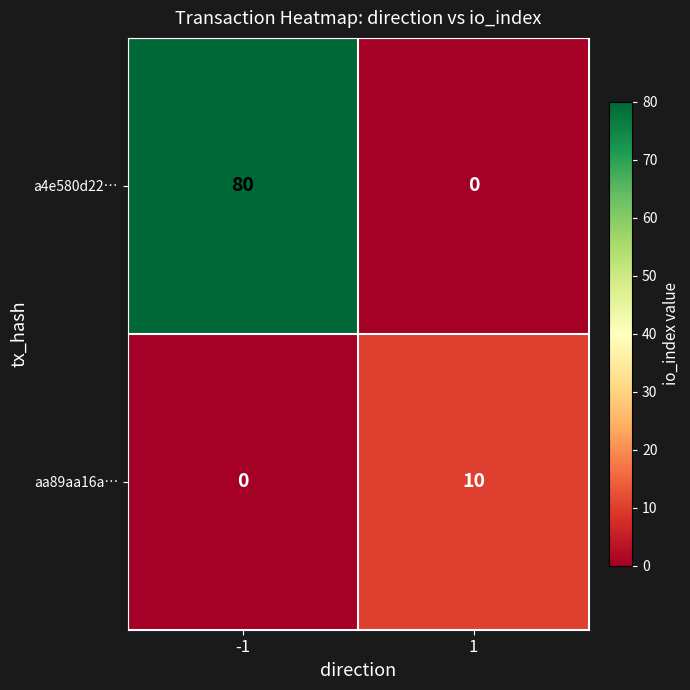

How many series are shown in this chart?

2